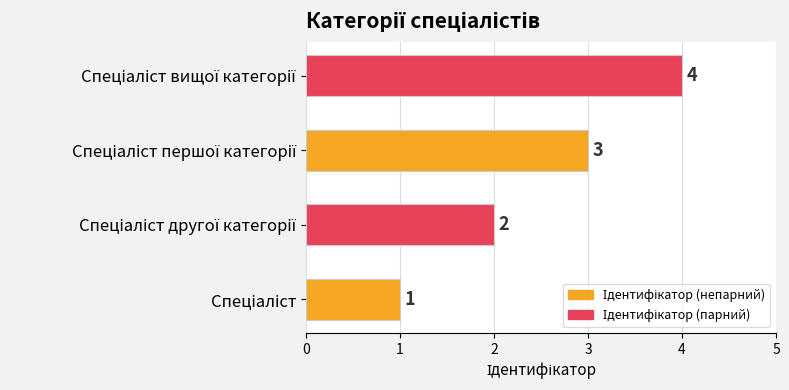

What is the difference between the maximum and minimum values?

3